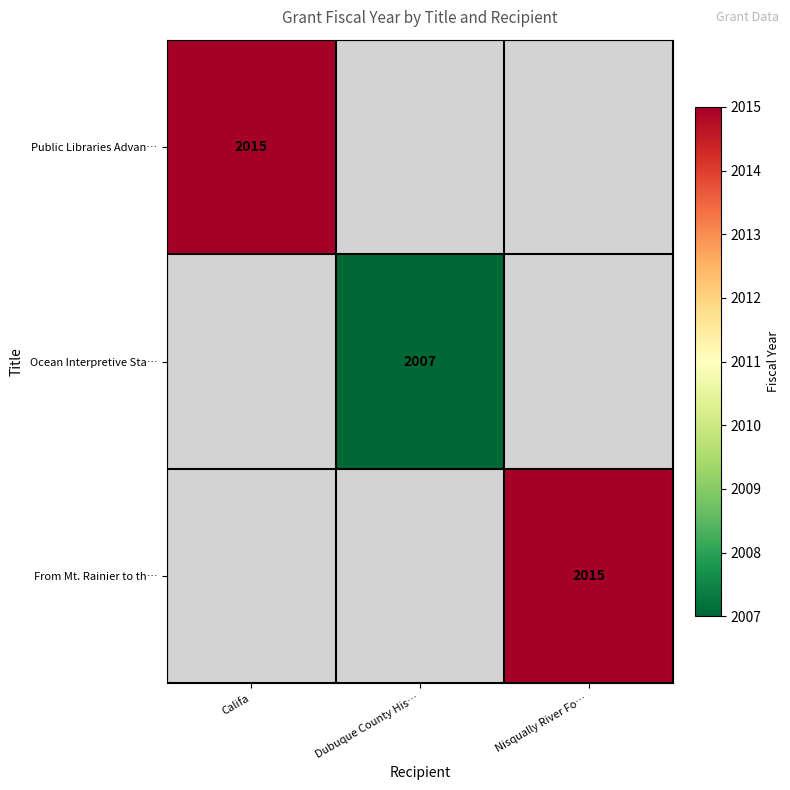

True or false: Public Libraries Advan… has a value of 1322 at Califa.

False